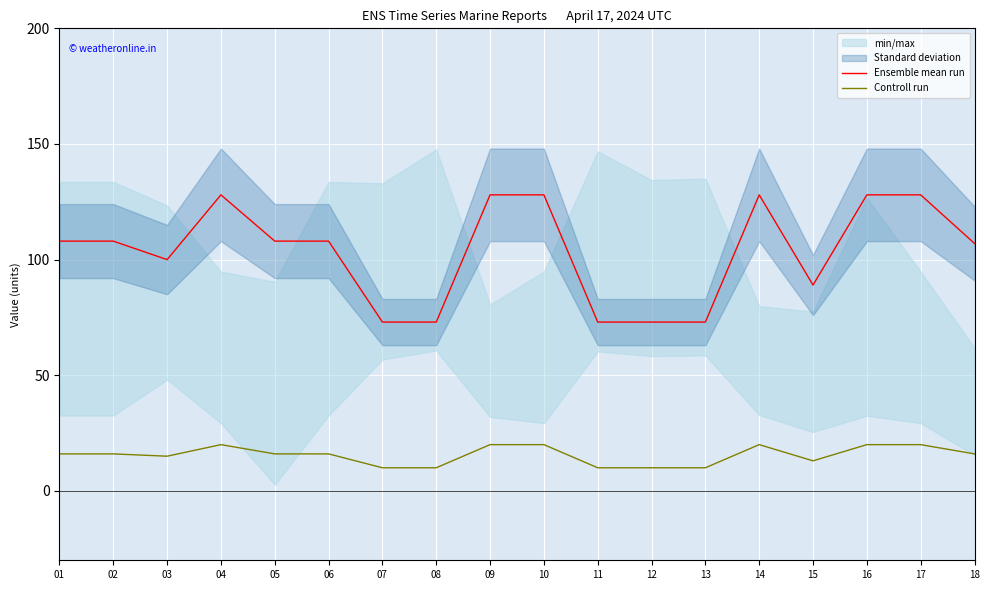

What is the difference between the second highest and minimum values in the Controll run series?

10